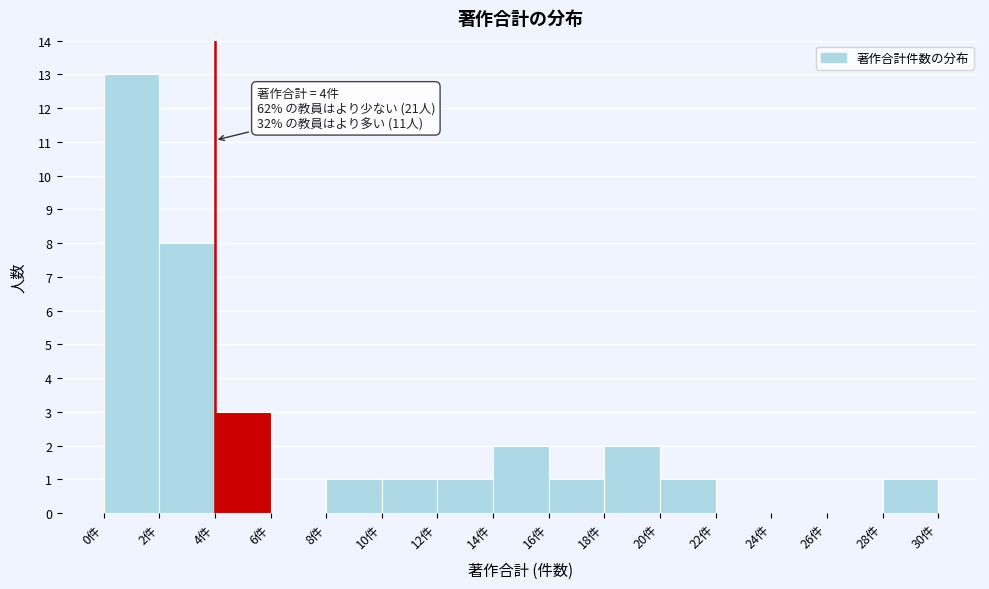

Over which range of the x-axis is the bar tallest?

0 to 2